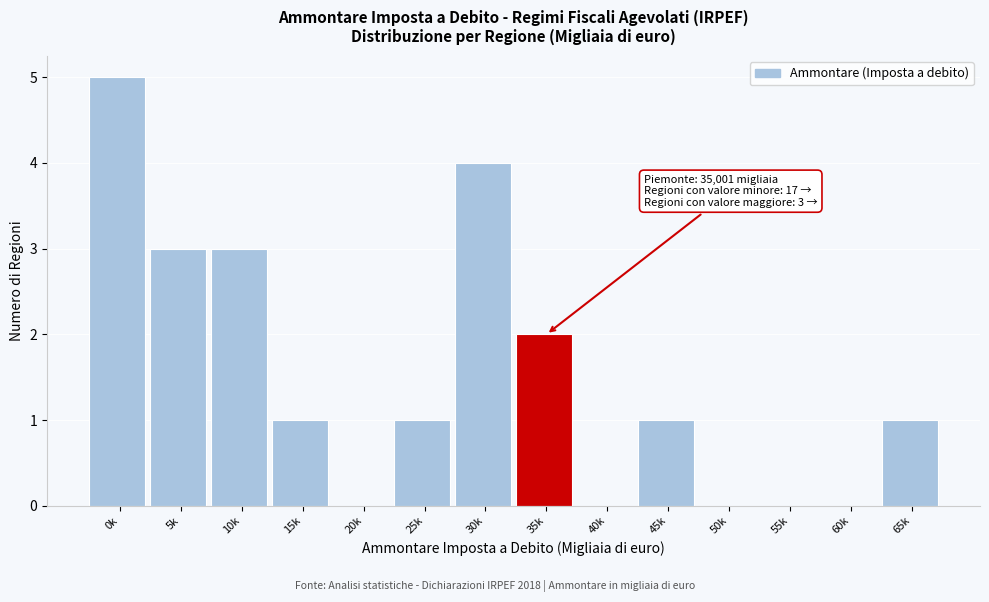

Reading right to left, what are all the values shown in this chart?

65k=1	60k=0	55k=0	50k=0	45k=1	40k=0	35k=2	30k=4	25k=1	20k=0	15k=1	10k=3	5k=3	0k=5